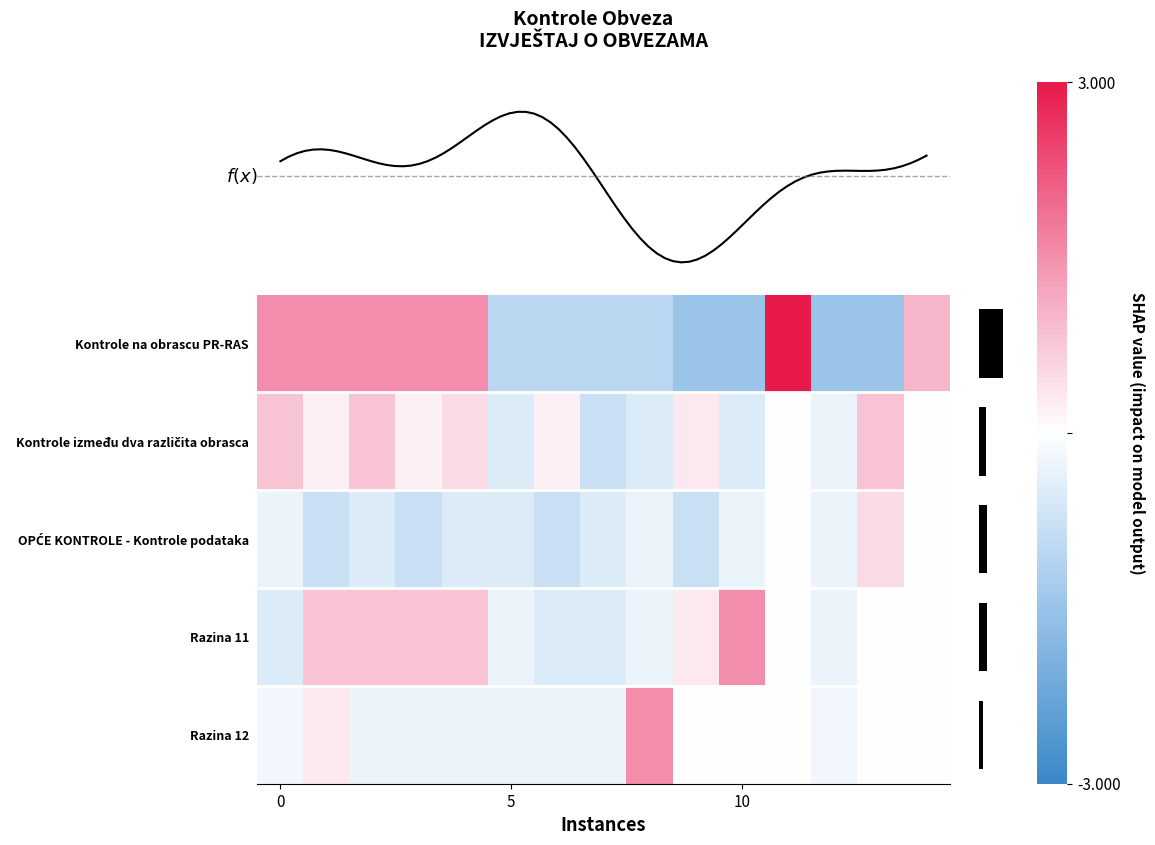

Where is Kontrole na obrascu PR-RAS nearest to the value 0?

5